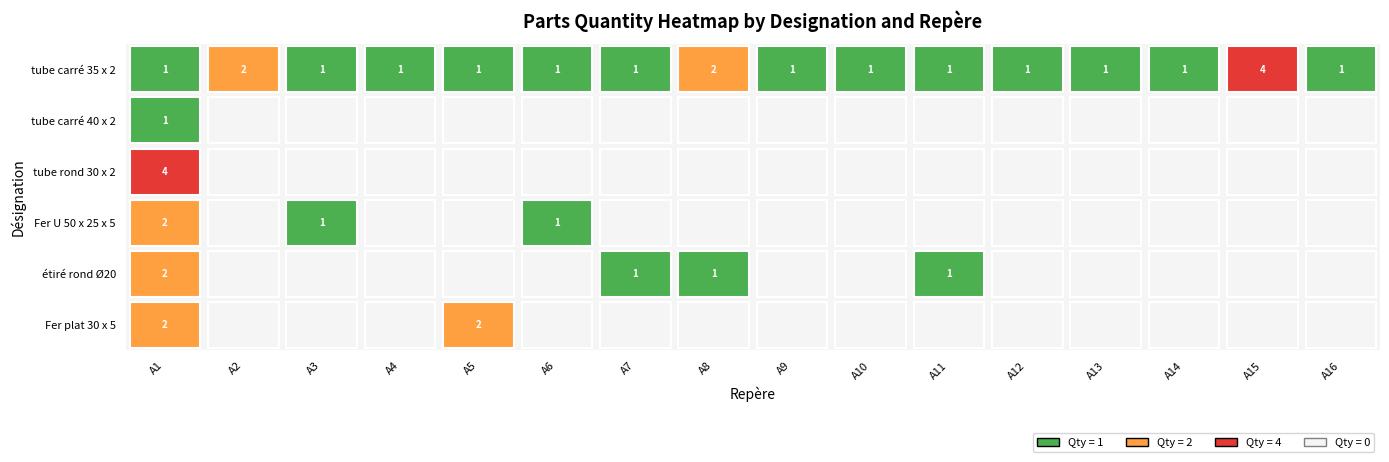

At which category is the sum across all series the highest?

A1